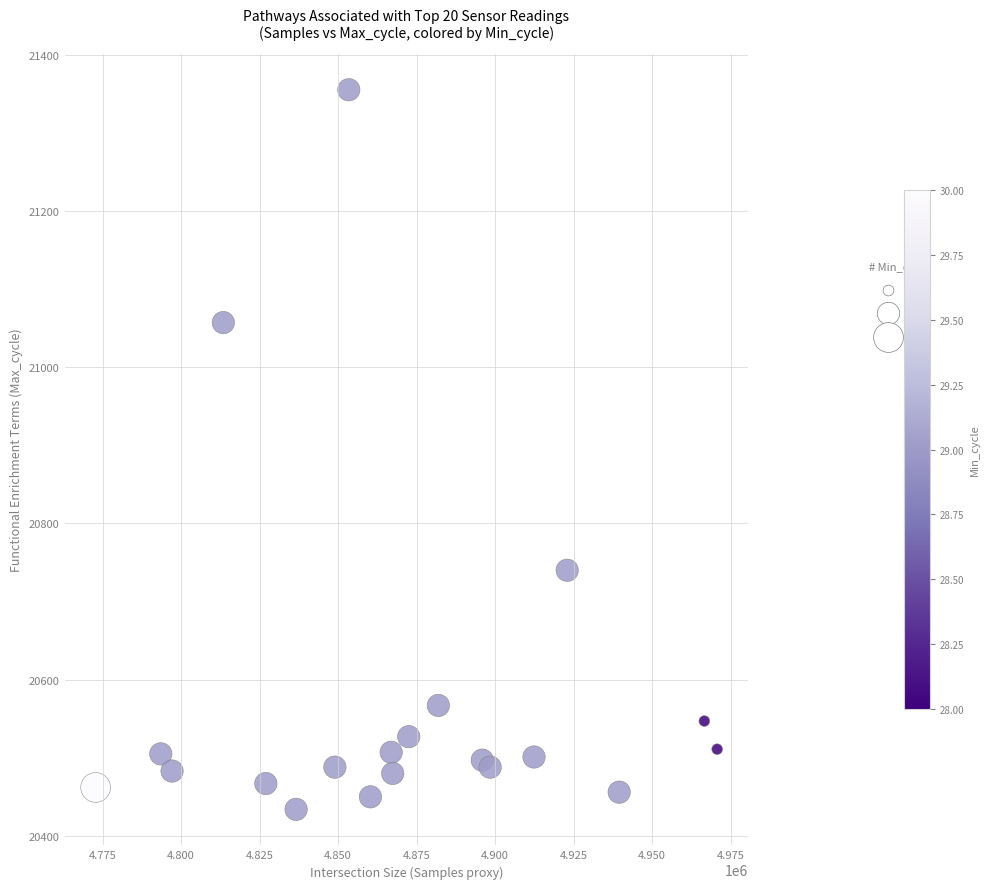

What is the range of Y values (max minus min)?

921